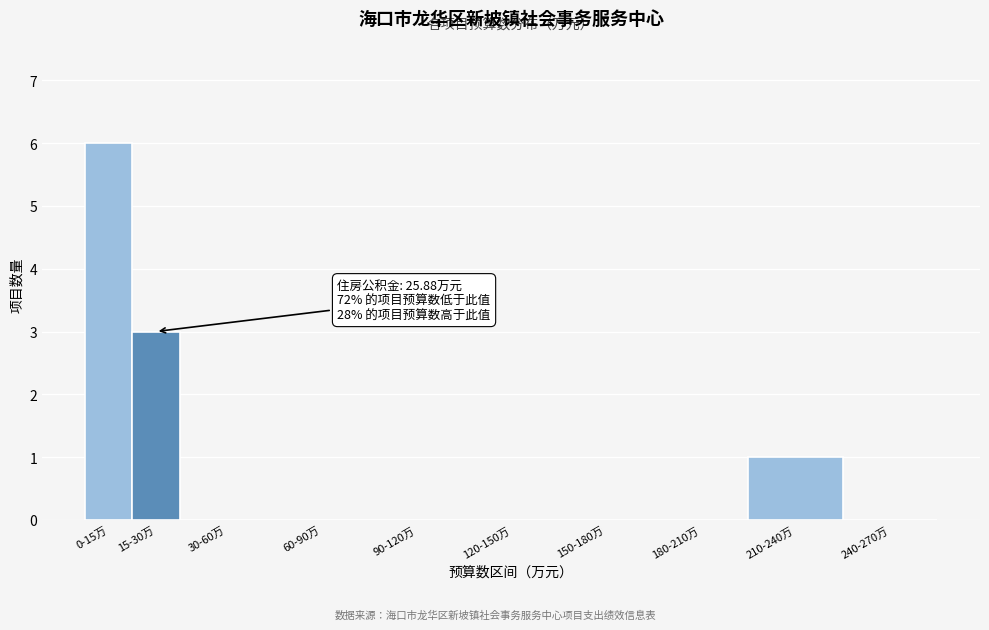

Reading left to right, extract all data points from this chart.

0-15万=6	15-30万=3	30-60万=0	60-90万=0	90-120万=0	120-150万=0	150-180万=0	180-210万=0	210-240万=1	240-270万=0